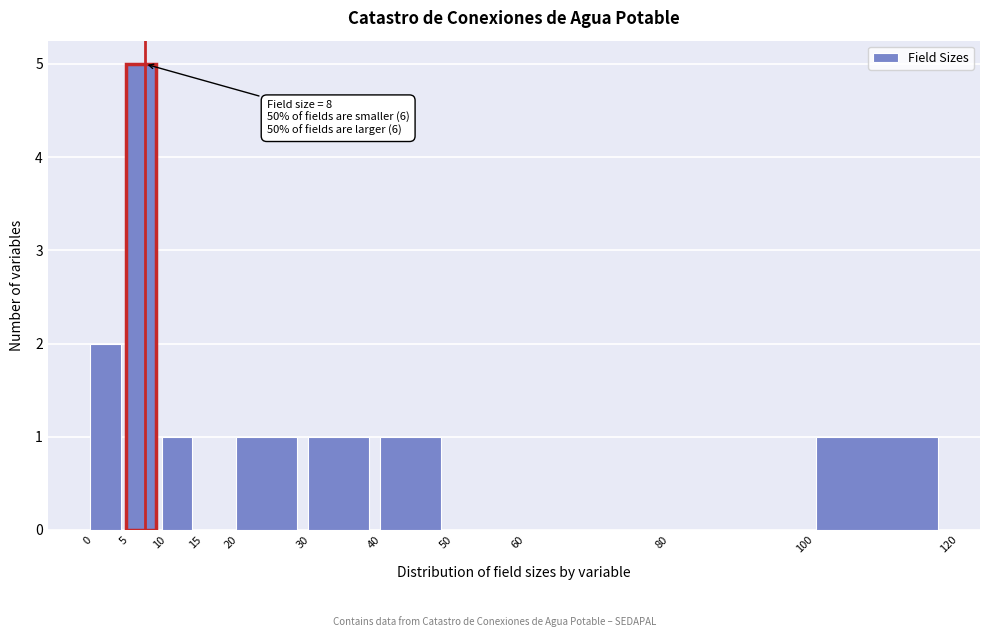

Which range on the x-axis has the tallest bar?

5 to 10